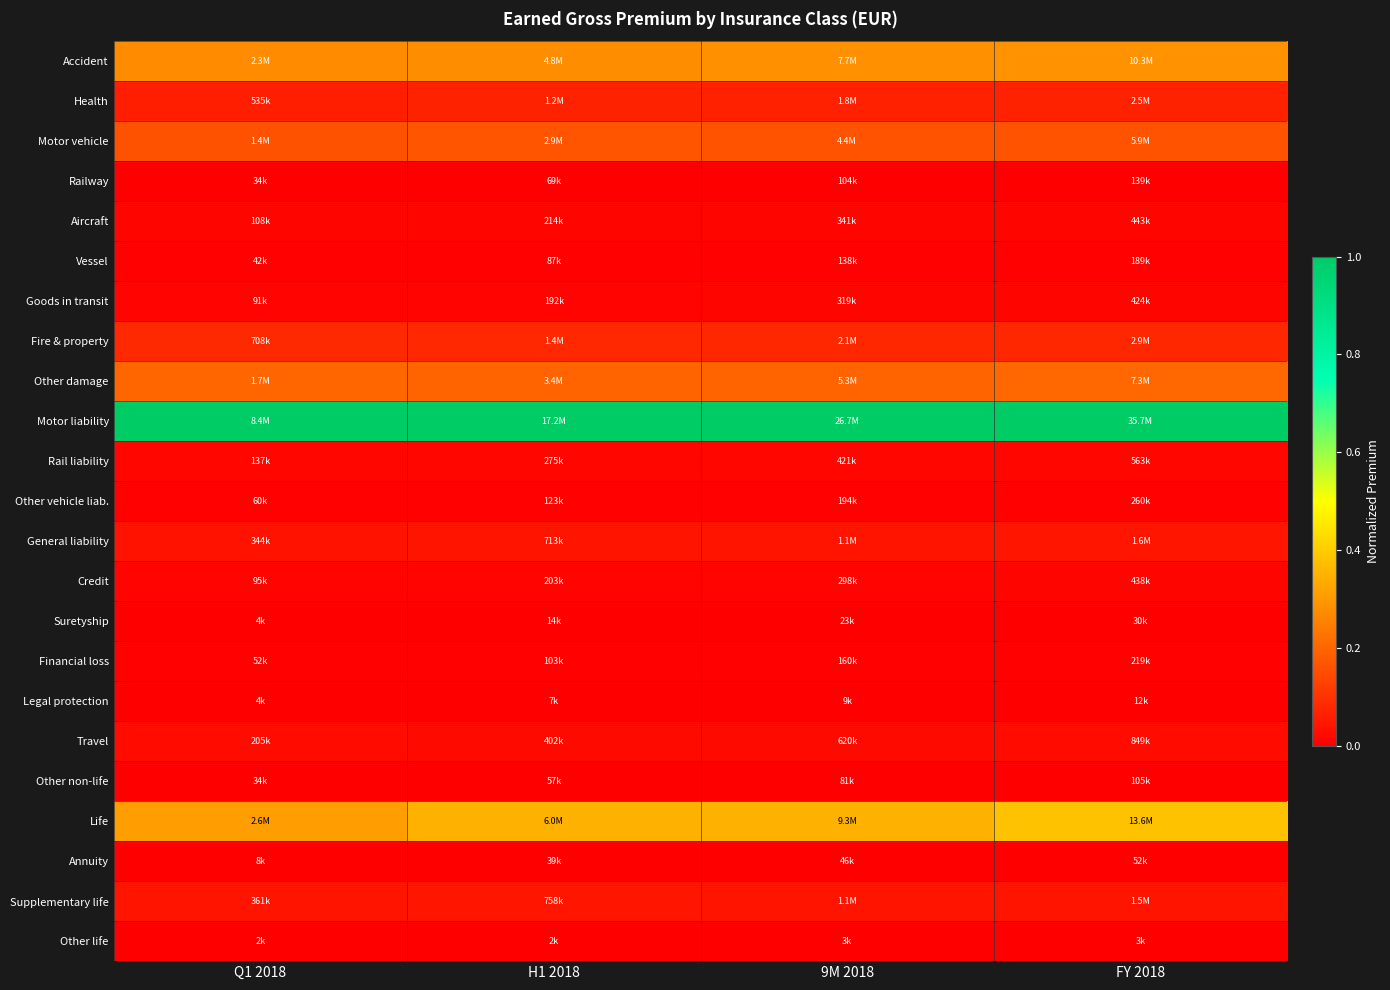

Reading left to right, extract all data points from this chart.

Accident: Q1 2018=0.3	H1 2018=0.3	9M 2018=0.3	FY 2018=0.3
Health: Q1 2018=0.1	H1 2018=0.1	9M 2018=0.1	FY 2018=0.1
Motor vehicle: Q1 2018=0.2	H1 2018=0.2	9M 2018=0.2	FY 2018=0.2
Railway: Q1 2018=0.0	H1 2018=0.0	9M 2018=0.0	FY 2018=0.0
Aircraft: Q1 2018=0.0	H1 2018=0.0	9M 2018=0.0	FY 2018=0.0
Vessel: Q1 2018=0.0	H1 2018=0.0	9M 2018=0.0	FY 2018=0.0
Goods in transit: Q1 2018=0.0	H1 2018=0.0	9M 2018=0.0	FY 2018=0.0
Fire & property: Q1 2018=0.1	H1 2018=0.1	9M 2018=0.1	FY 2018=0.1
Other damage: Q1 2018=0.2	H1 2018=0.2	9M 2018=0.2	FY 2018=0.2
Motor liability: Q1 2018=1.0	H1 2018=1.0	9M 2018=1.0	FY 2018=1.0
Rail liability: Q1 2018=0.0	H1 2018=0.0	9M 2018=0.0	FY 2018=0.0
Other vehicle liab.: Q1 2018=0.0	H1 2018=0.0	9M 2018=0.0	FY 2018=0.0
General liability: Q1 2018=0.0	H1 2018=0.0	9M 2018=0.0	FY 2018=0.0
Credit: Q1 2018=0.0	H1 2018=0.0	9M 2018=0.0	FY 2018=0.0
Suretyship: Q1 2018=0.0	H1 2018=0.0	9M 2018=0.0	FY 2018=0.0
Financial loss: Q1 2018=0.0	H1 2018=0.0	9M 2018=0.0	FY 2018=0.0
Legal protection: Q1 2018=0.0	H1 2018=0.0	9M 2018=0.0	FY 2018=0.0
Travel: Q1 2018=0.0	H1 2018=0.0	9M 2018=0.0	FY 2018=0.0
Other non-life: Q1 2018=0.0	H1 2018=0.0	9M 2018=0.0	FY 2018=0.0
Life: Q1 2018=0.3	H1 2018=0.3	9M 2018=0.3	FY 2018=0.4
Annuity: Q1 2018=0.0	H1 2018=0.0	9M 2018=0.0	FY 2018=0.0
Supplementary life: Q1 2018=0.0	H1 2018=0.0	9M 2018=0.0	FY 2018=0.0
Other life: Q1 2018=0.0	H1 2018=0.0	9M 2018=0.0	FY 2018=0.0